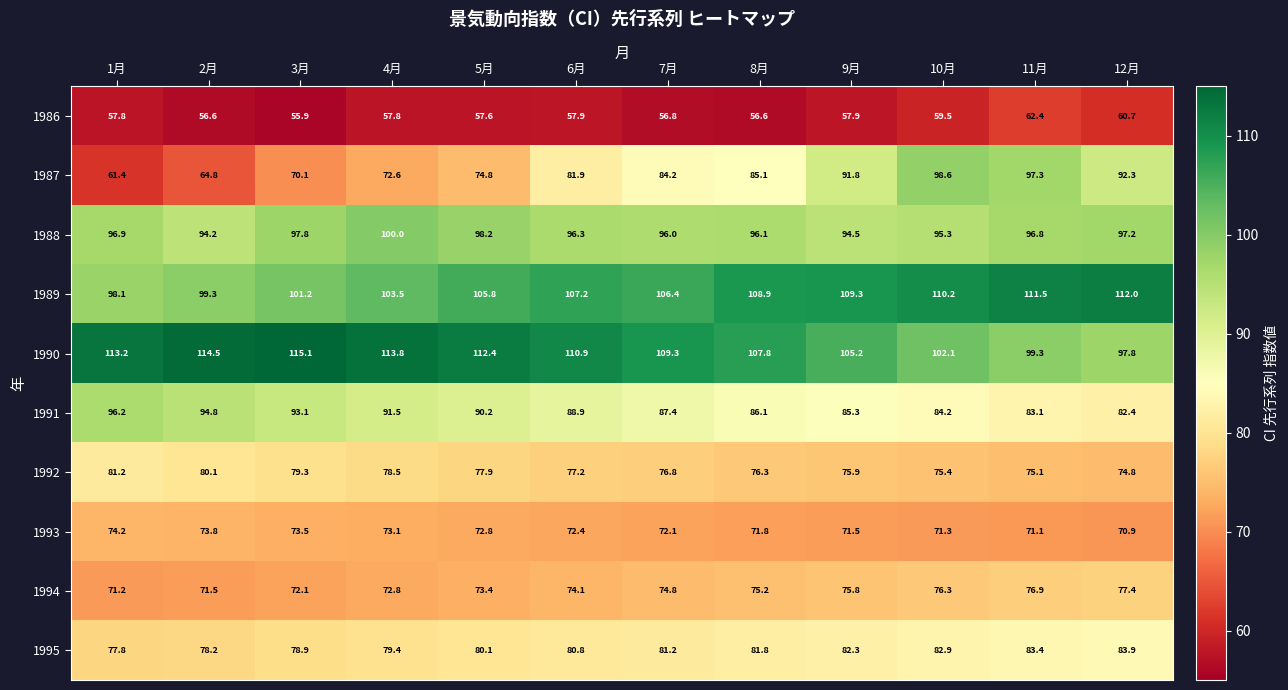

At which category does the chart reach its minimum across all series?

3月